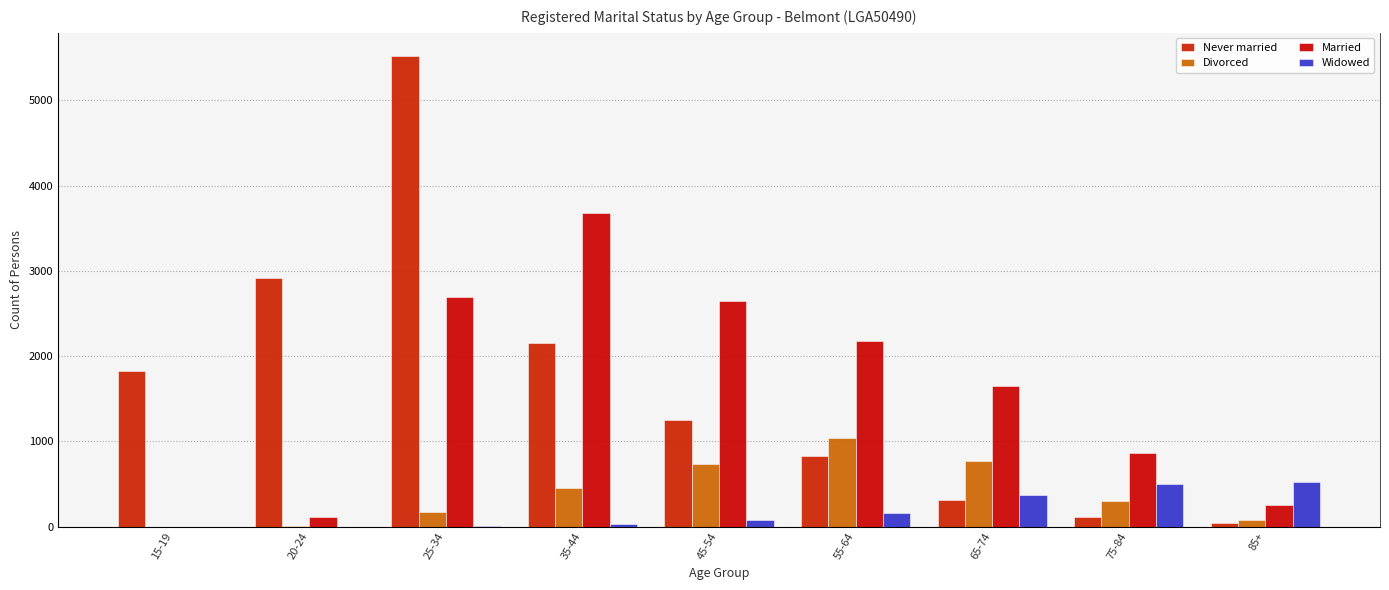

What is the label of the 1st bar from the right?

85+